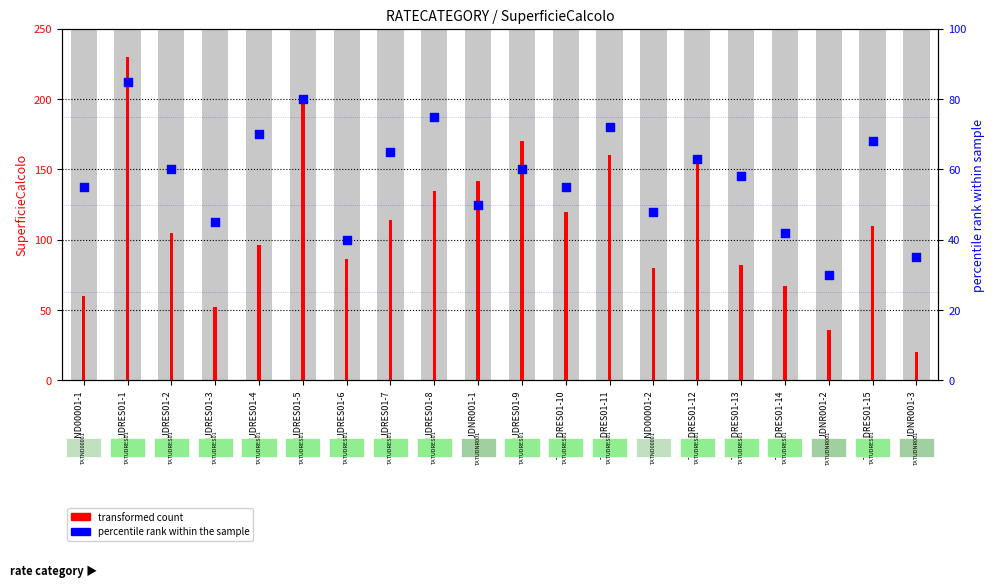

What is the total value across all series at TATND00001-1?

115